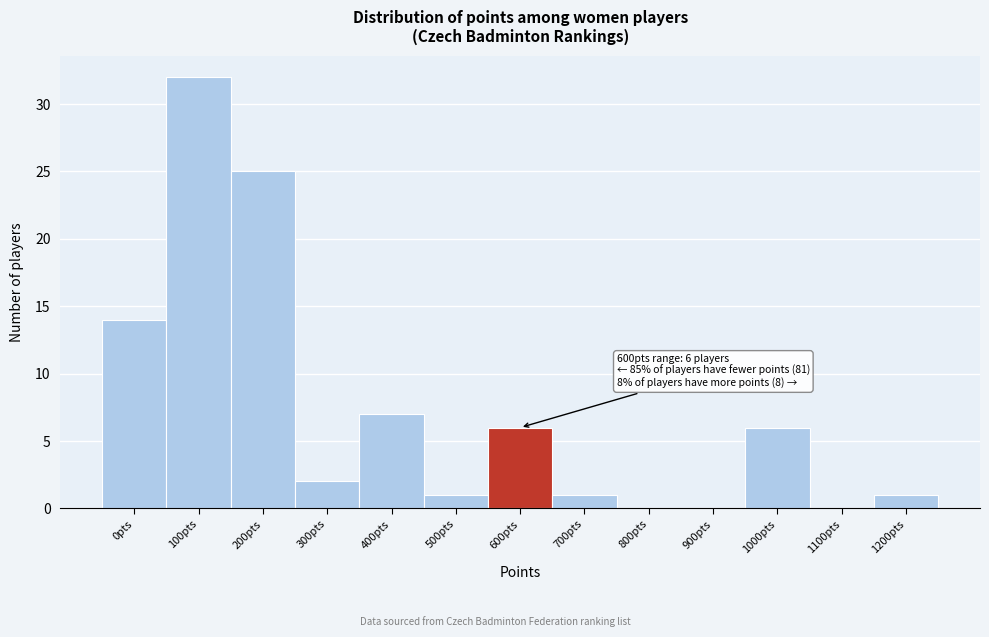

Reading left to right, list all the values displayed in this chart.

0pts=14	100pts=32	200pts=25	300pts=2	400pts=7	500pts=1	600pts=6	700pts=1	800pts=0	900pts=0	1000pts=6	1100pts=0	1200pts=1